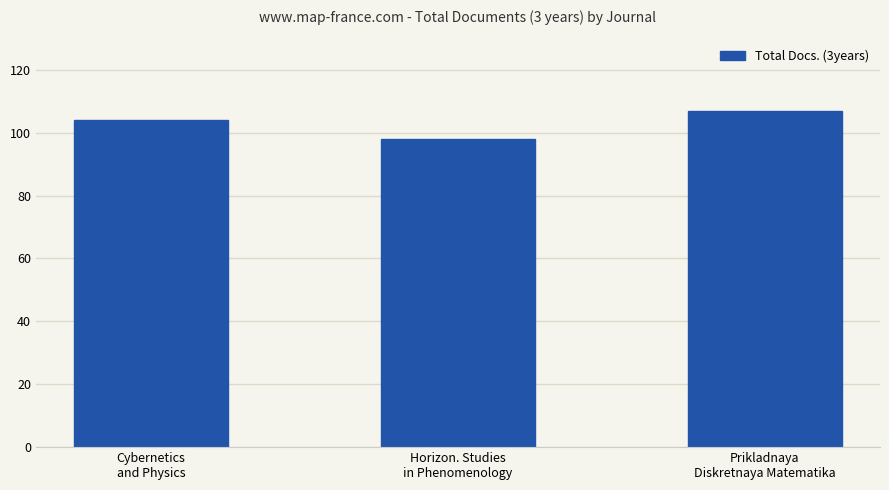

What is the sum of all values?

309